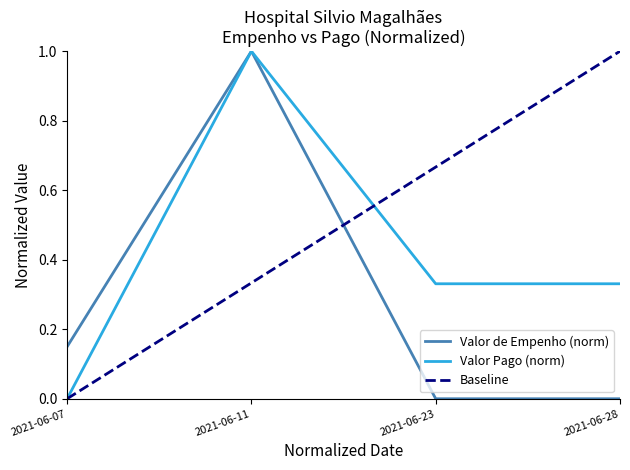

Which series has the widest spread of values?

Valor de Empenho